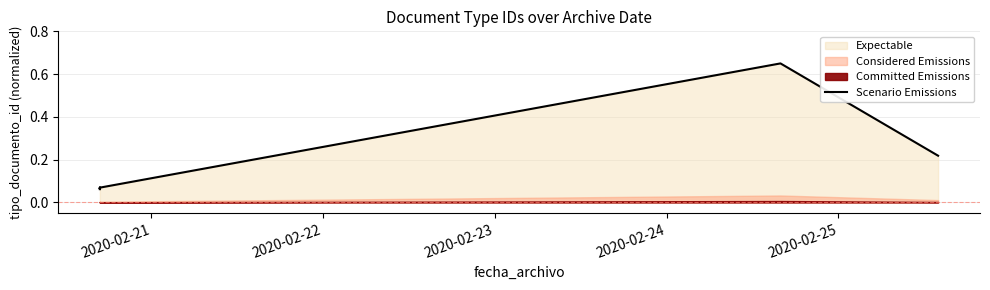

Where is the data nearest to the value 0?

2020-02-21